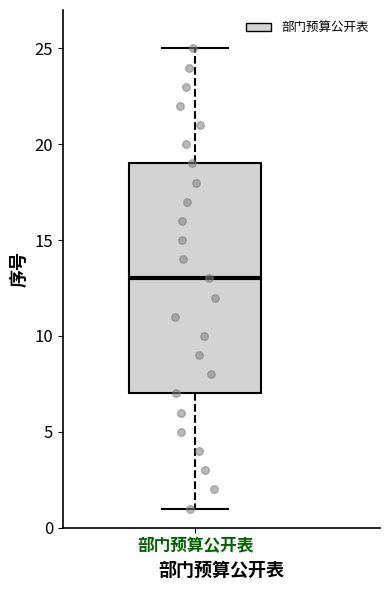

Where does the lower whisker of the box for 部门预算公开表 end on the y-axis? The values are not printed on the chart, so give them approximately, as read against the axis.

1